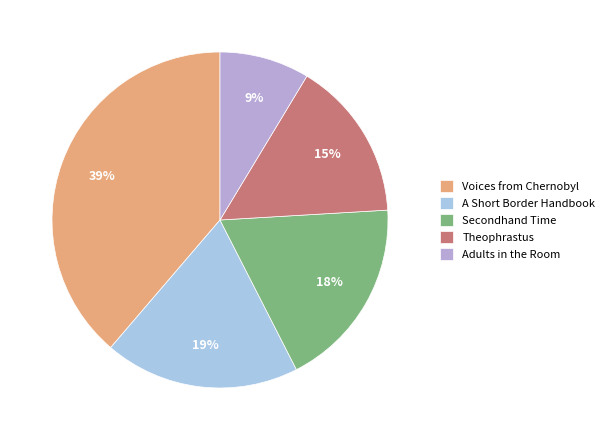

Is Adults in the Room the majority of the pie?

No